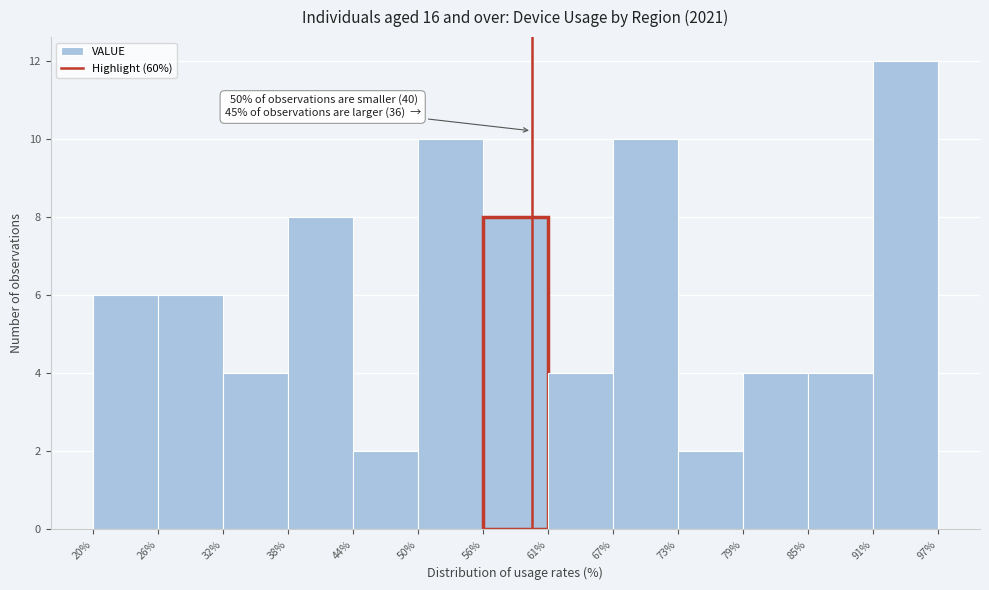

Over which range of the x-axis is the bar tallest?

91% to 97%